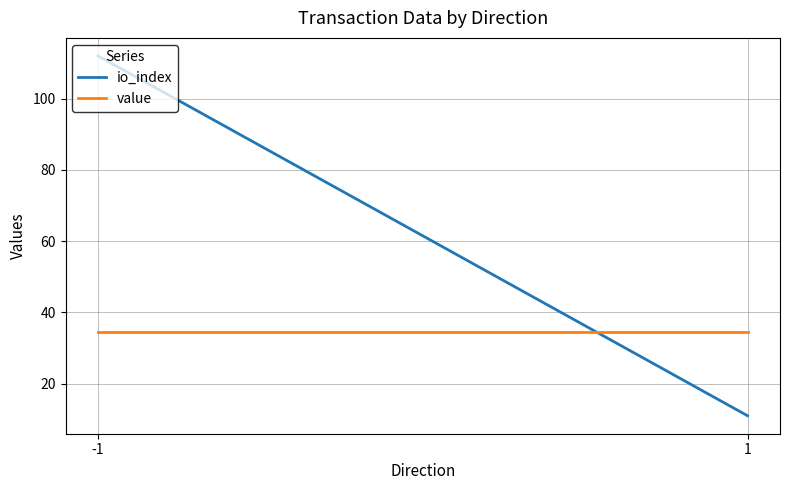

List the series in order of their peak value, lowest first.

value, io_index